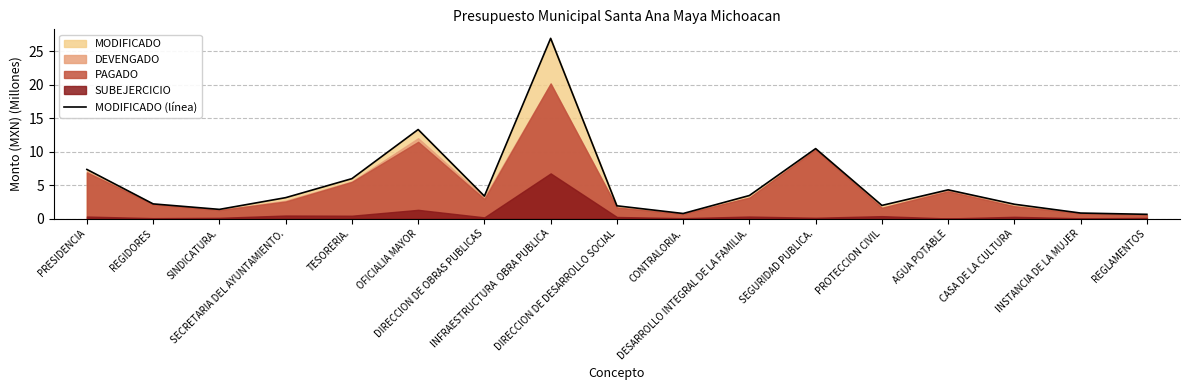

Rank the categories by value from lowest to highest.

REGLAMENTOS, CONTRALORIA., INSTANCIA DE LA MUJER, SINDICATURA., DIRECCION DE DESARROLLO SOCIAL, PROTECCION CIVIL, CASA DE LA CULTURA, REGIDORES, SECRETARIA DEL AYUNTAMIENTO., DIRECCION DE OBRAS PUBLICAS, DESARROLLO INTEGRAL DE LA FAMILIA., AGUA POTABLE, TESORERIA., PRESIDENCIA, SEGURIDAD PUBLICA., OFICIALIA MAYOR, INFRAESTRUCTURA  OBRA PUBLICA